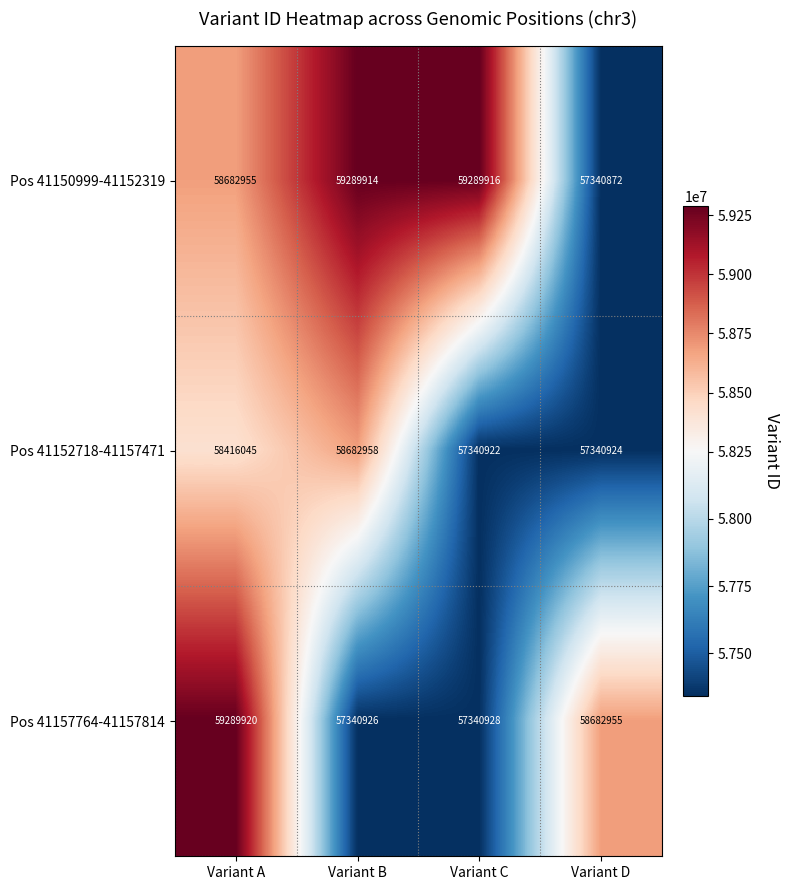

What is the difference between the Pos 41157764-41157814 values at Variant D and Variant A?

606965